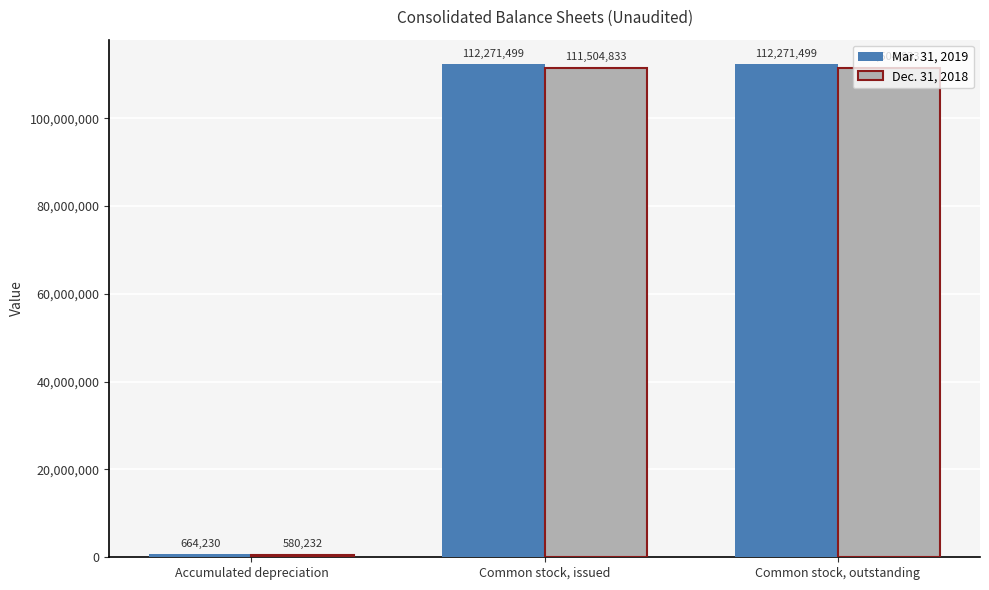

Between Accumulated depreciation and Common stock, outstanding, which series saw the biggest shift?

Mar. 31, 2019